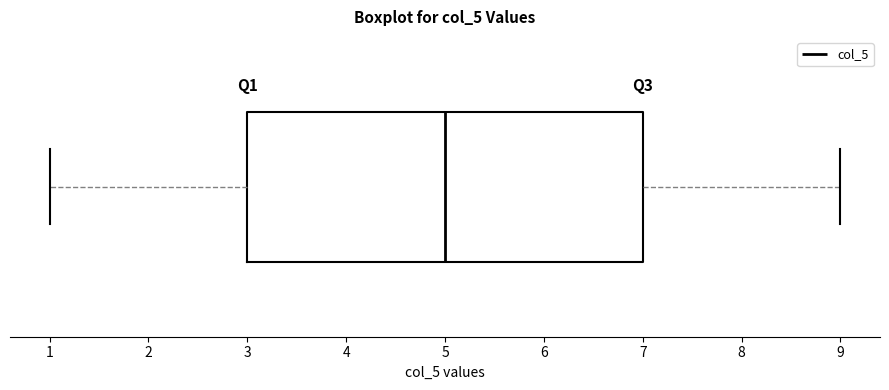

Read this box plot against the x-axis: the position of the median line, the range covered by the box, and the ends of both whiskers. The values are not printed on the chart, so give them approximately, as read against the axis.

median 5, box 3 to 7, whiskers 1 to 9